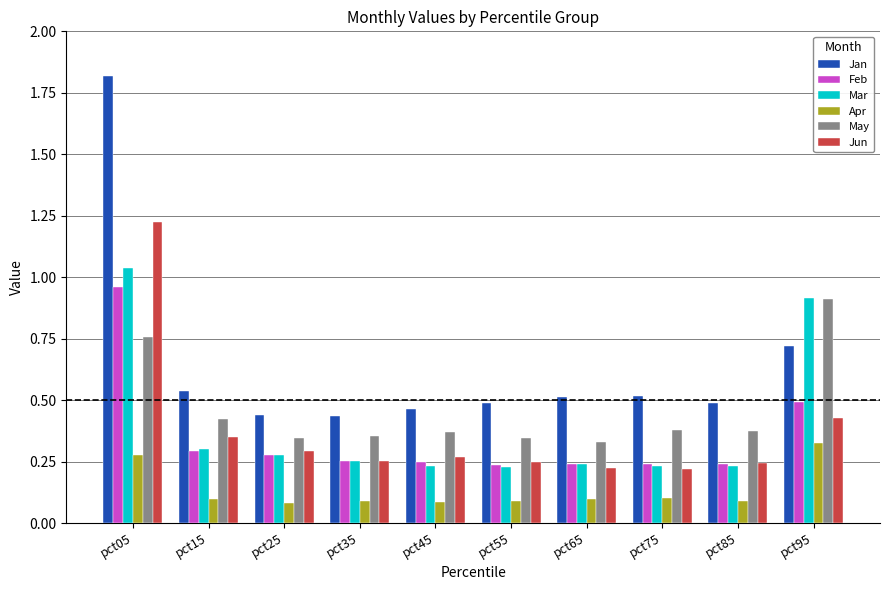

At pct45, list the series in order from smallest to largest.

Apr, Mar, Feb, Jun, May, Jan